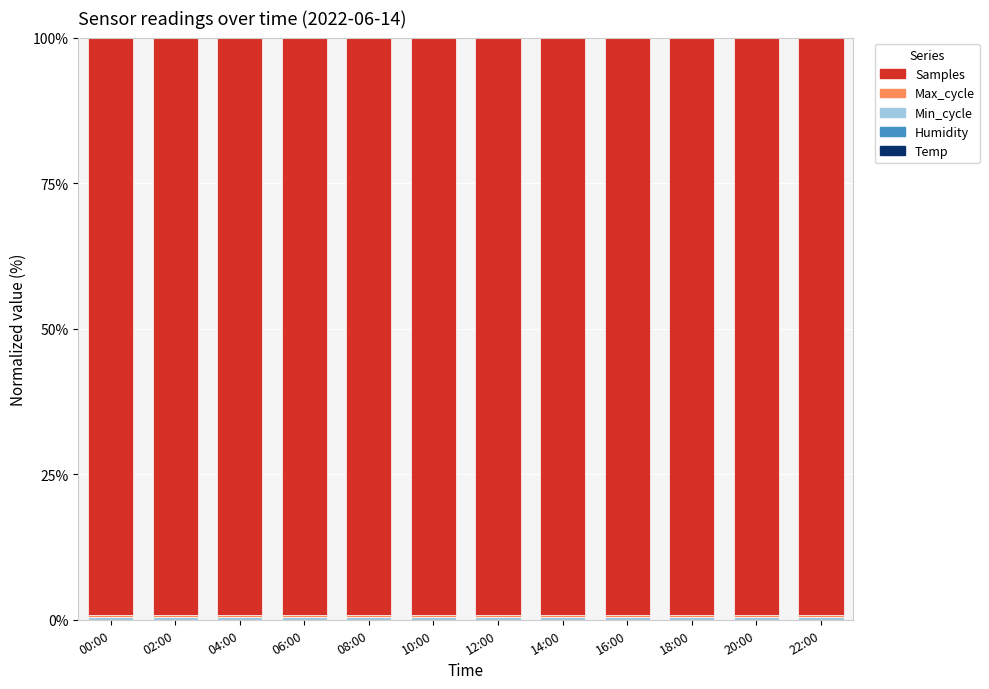

What is the sum of all Min_cycle values?

4.7